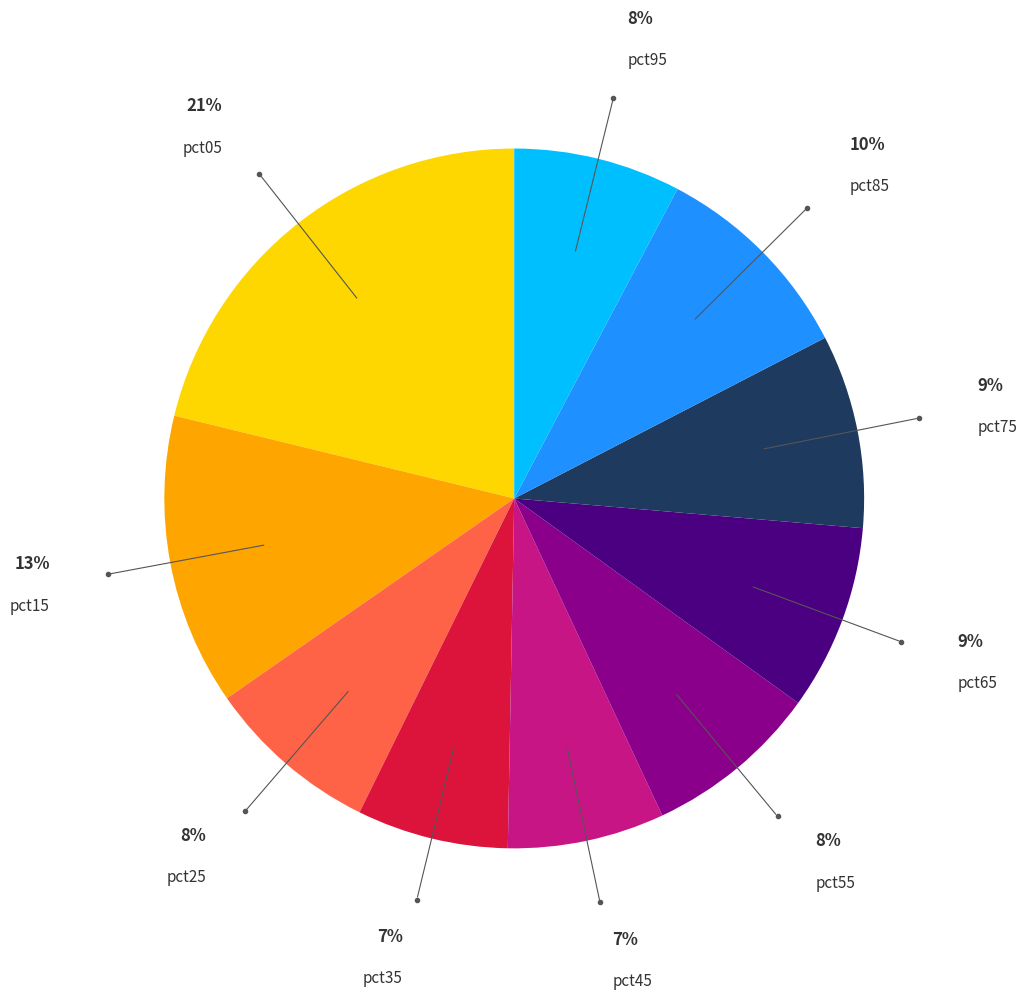

Is the sum of pct45 and pct95 greater than half?

No